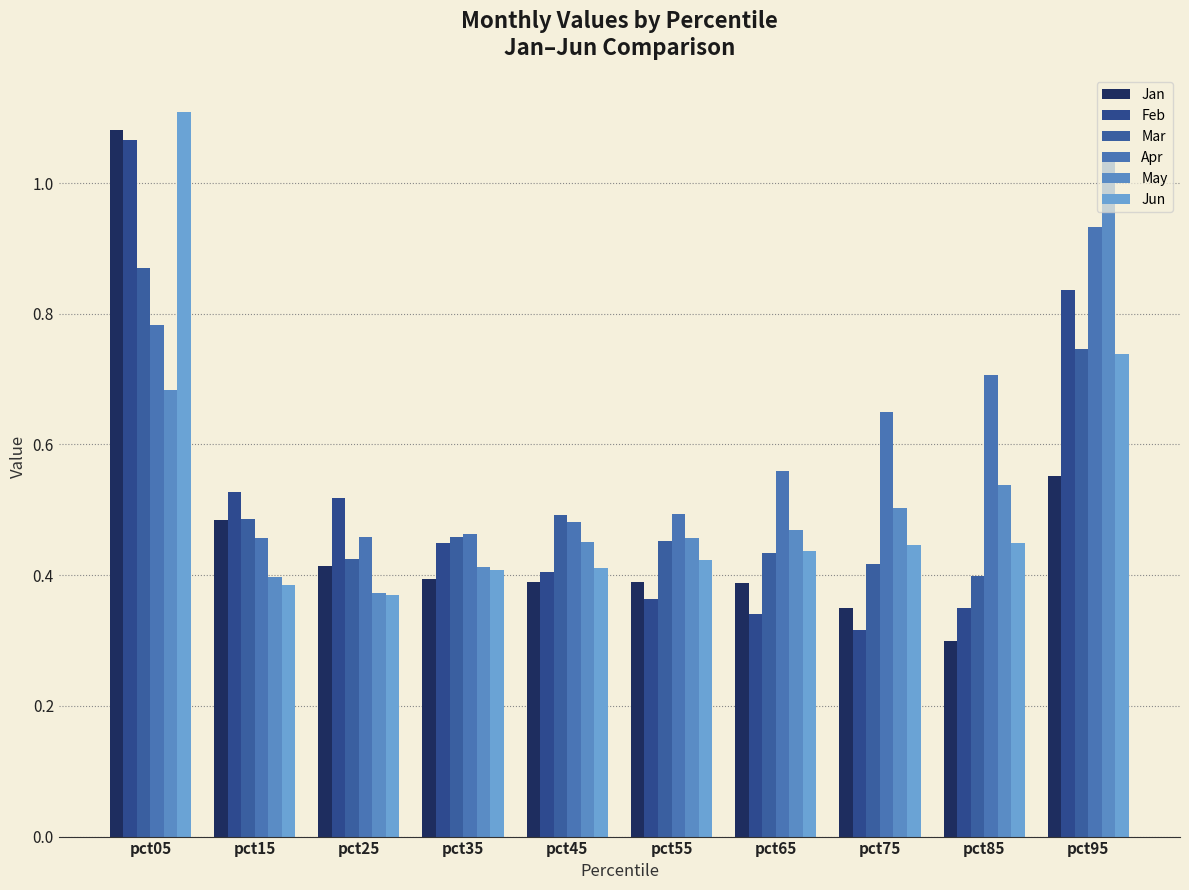

What is the value of the Apr bar at the 5th from the left?

0.5